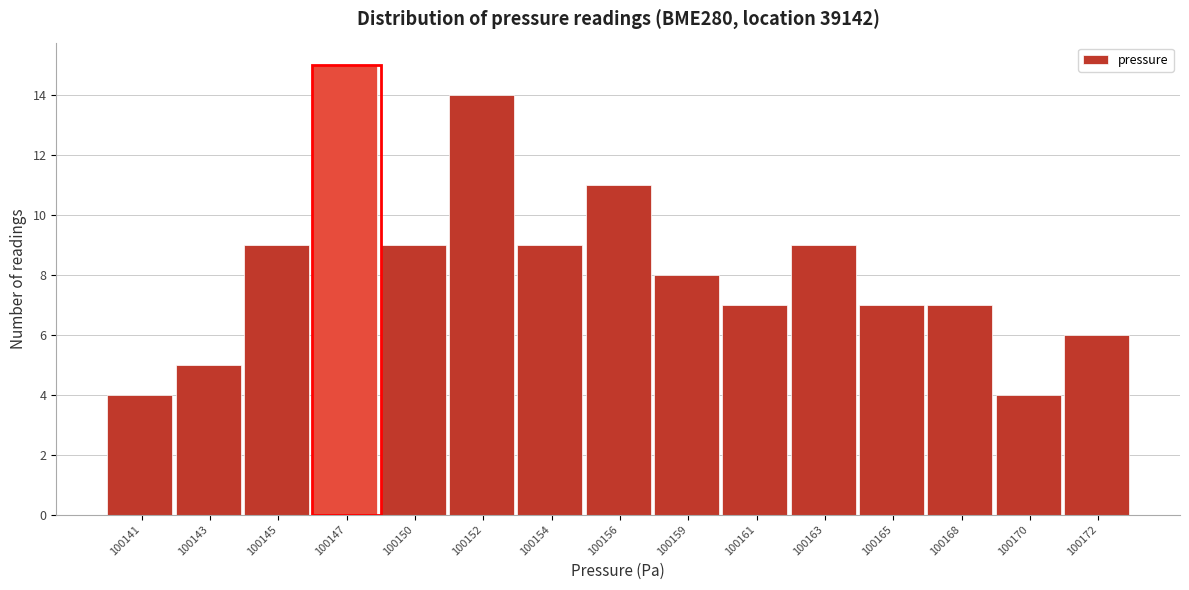

Reading right to left, list all the values displayed in this chart.

100172=6	100170=4	100168=7	100165=7	100163=9	100161=7	100159=8	100156=11	100154=9	100152=14	100150=9	100147=15	100145=9	100143=5	100141=4